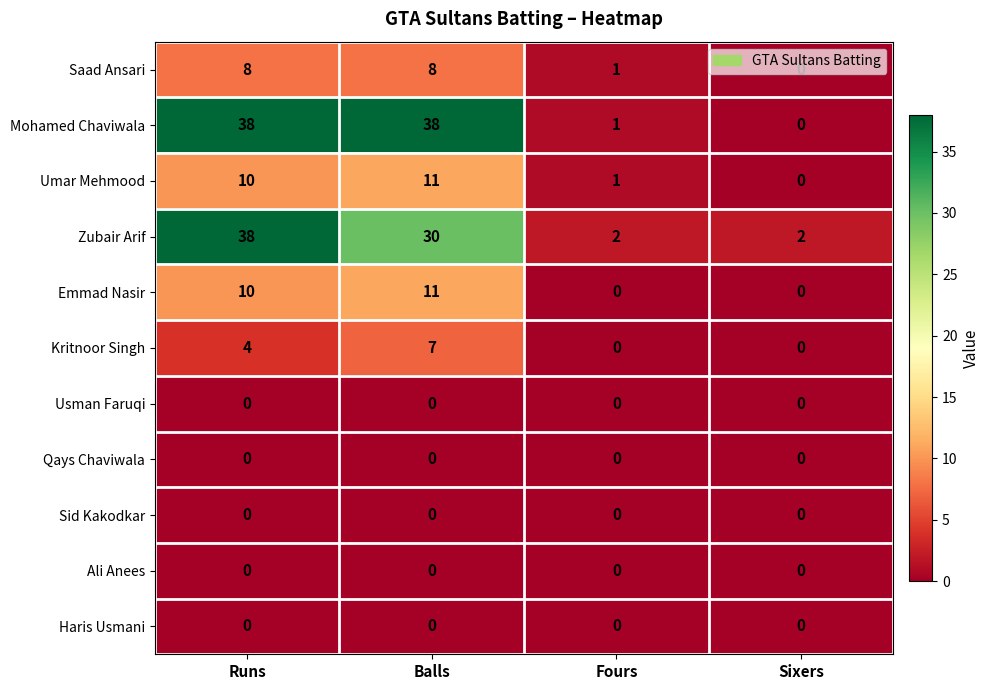

Count the number of categories in the chart.

4